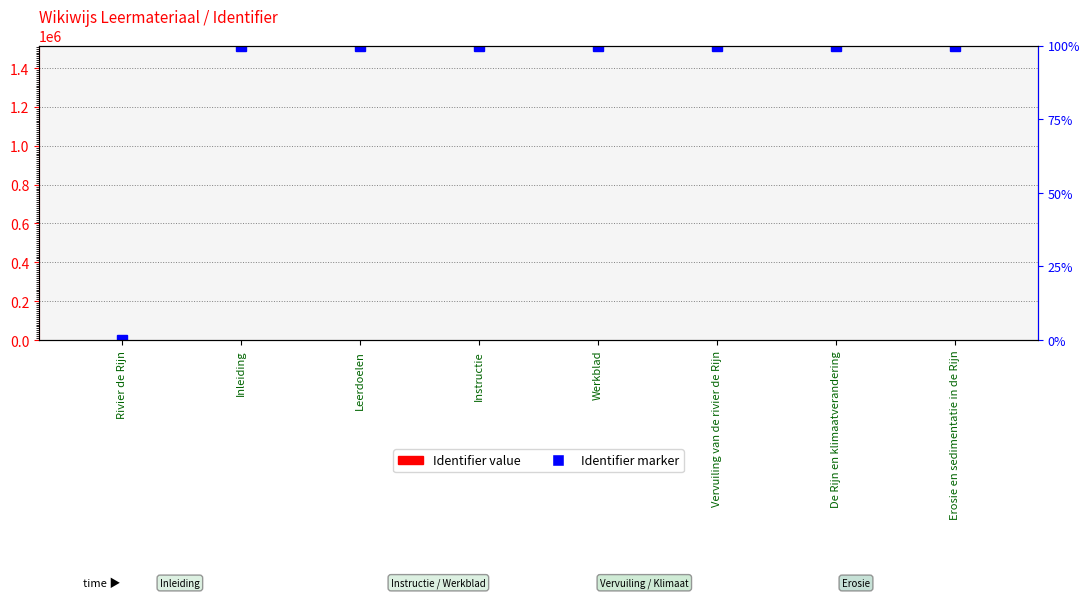

Rank the categories by value from lowest to highest.

Rivier de Rijn, Inleiding, Vervuiling van de rivier de Rijn, De Rijn en klimaatverandering, Erosie en sedimentatie in de Rijn, Leerdoelen, Instructie, Werkblad